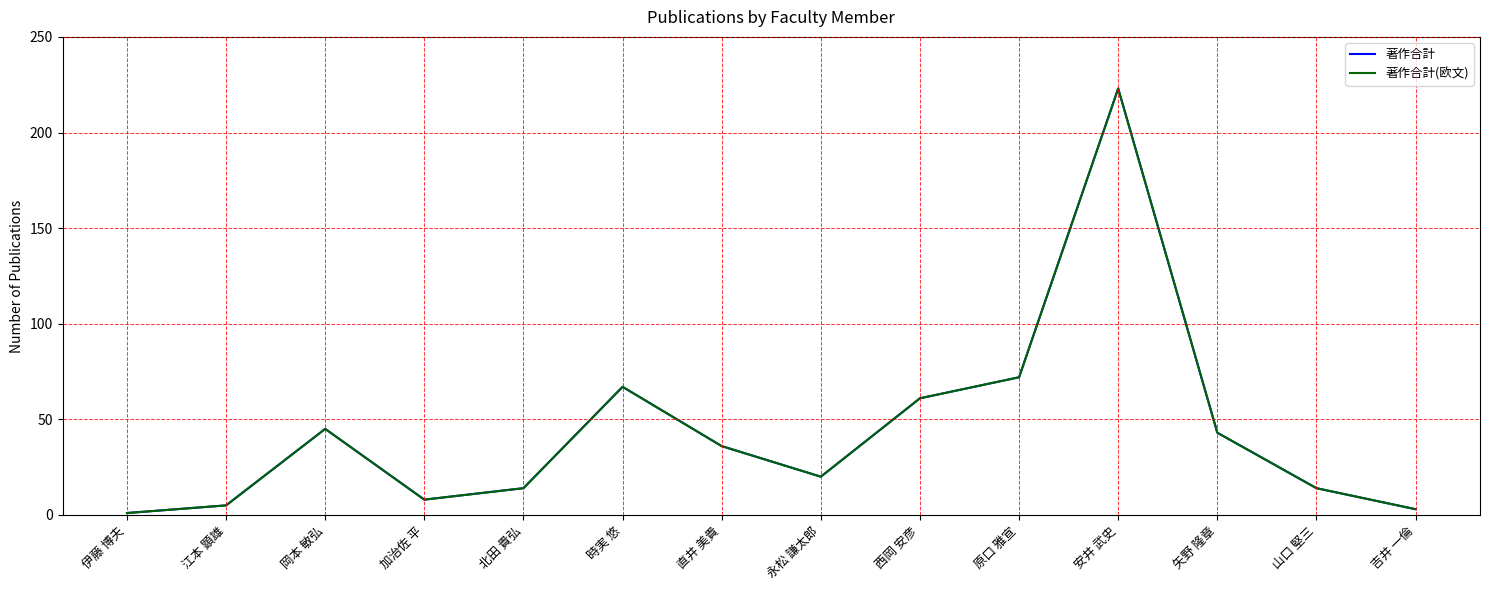

Where does the 著作合計 series first go above 36?

岡本 敏弘